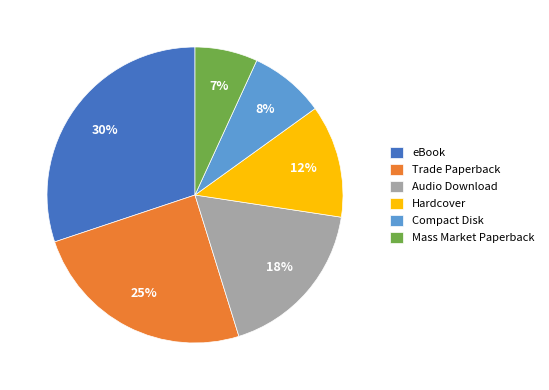

Between Compact Disk and Trade Paperback, which is larger?

Trade Paperback